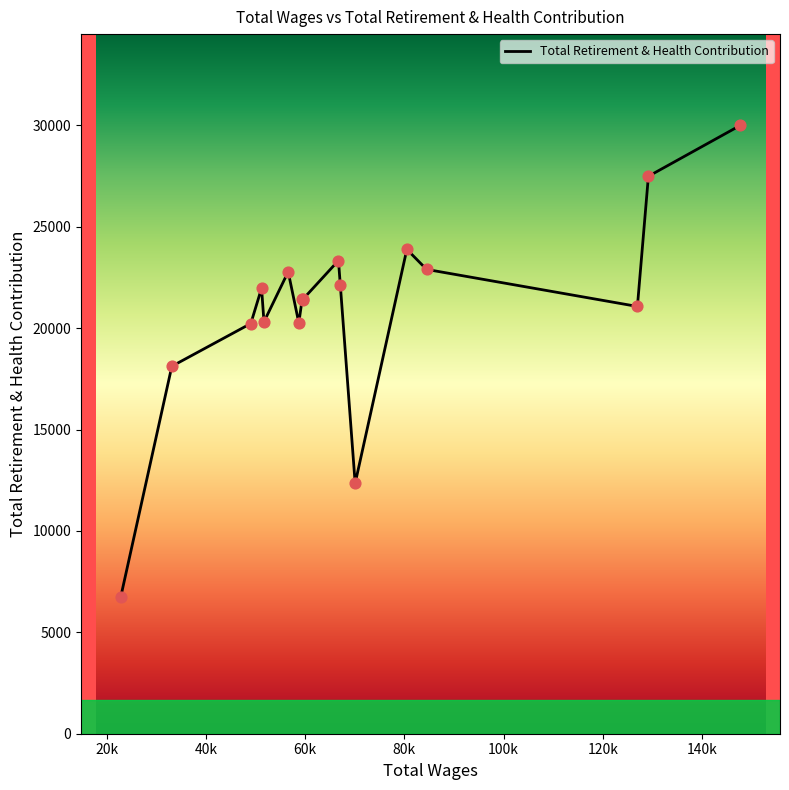

What is the difference between the maximum and minimum values?

23264